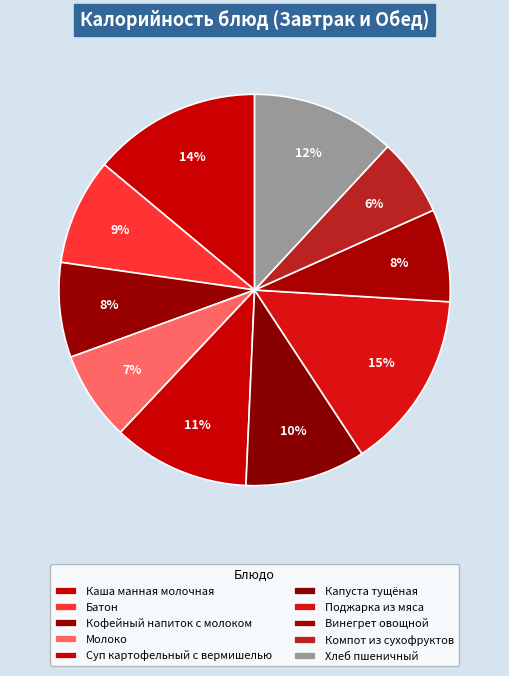

How many segments does this pie chart have?

10